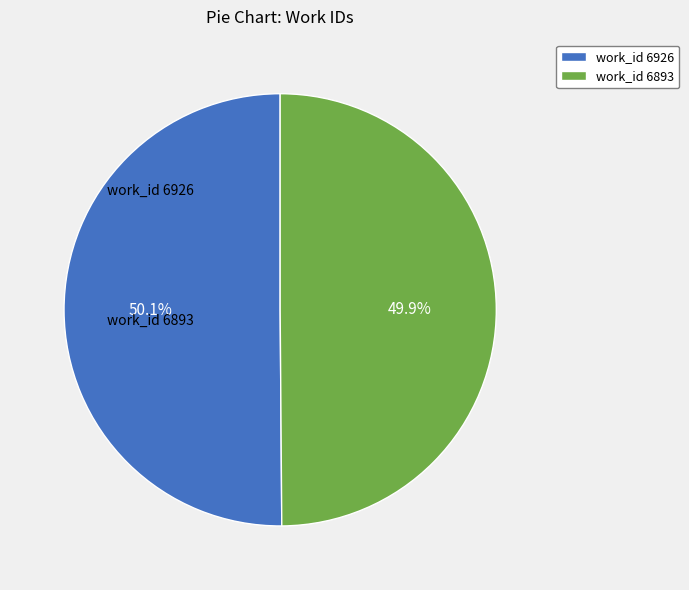

Approximately how many times larger is the value at work_id 6893 compared to work_id 6926?

1.0